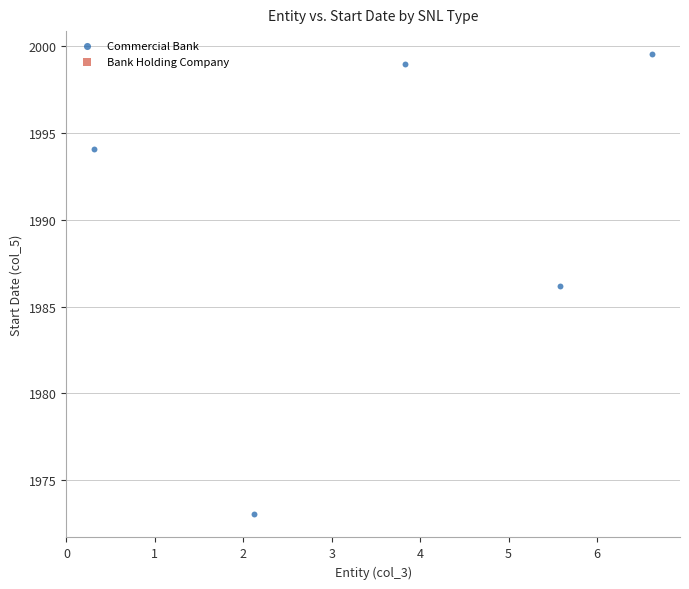

What is the average X value?

3.7